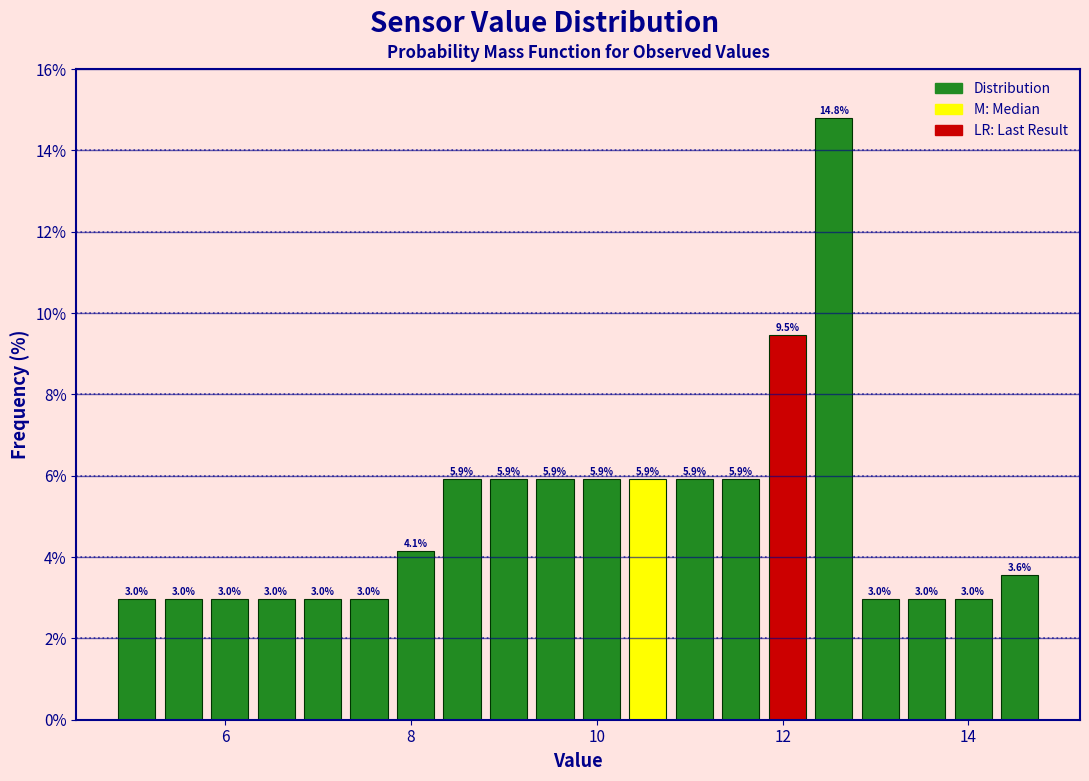

Read against the x-axis, roughly where is the centre of the tallest bar?

12.6